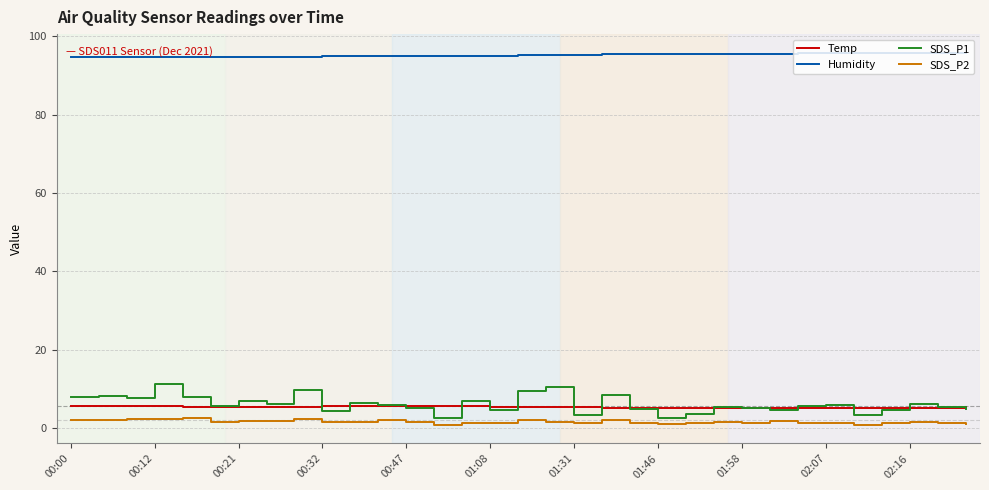

What is the maximum value shown in the chart?

95.8